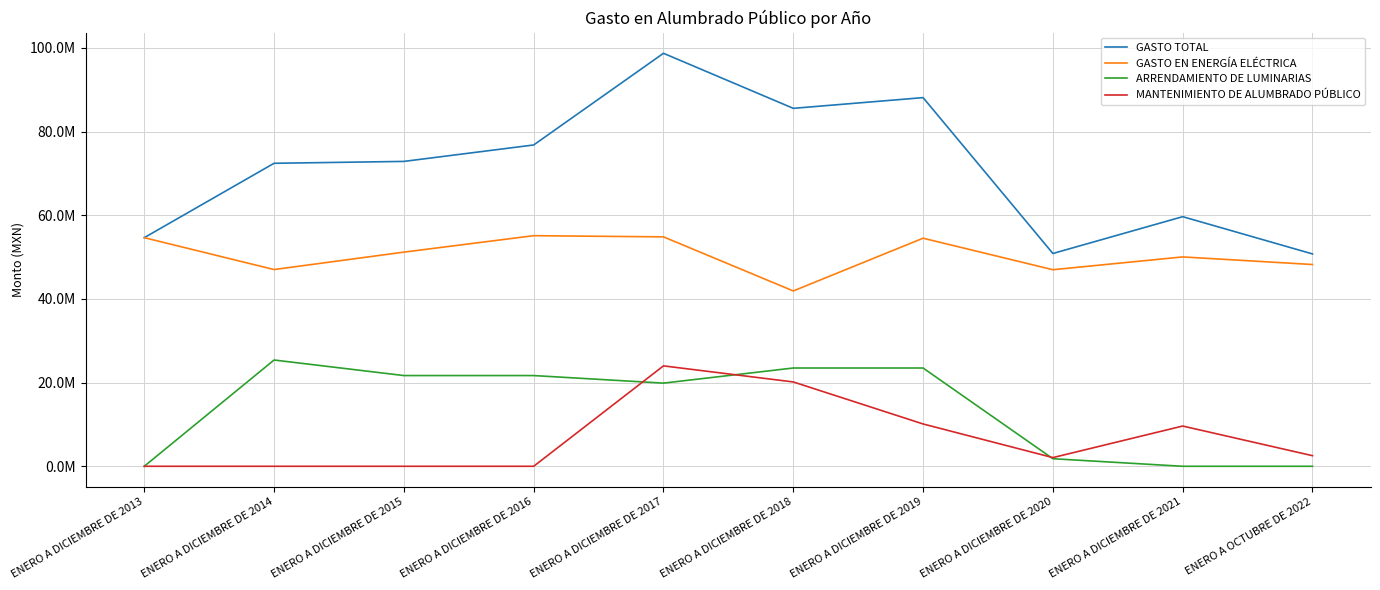

What are all the series names shown in the legend?

GASTO TOTAL, GASTO EN ENERGÍA ELÉCTRICA, ARRENDAMIENTO DE LUMINARIAS, MANTENIMIENTO DE ALUMBRADO PÚBLICO